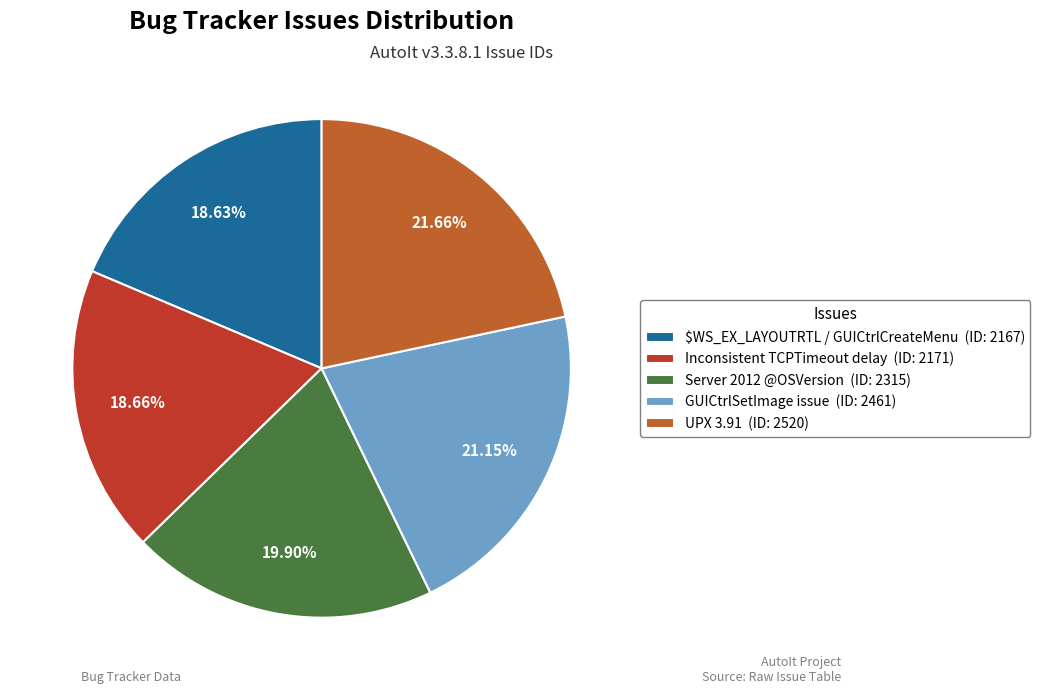

Is there any slice that represents more than half of the pie?

No